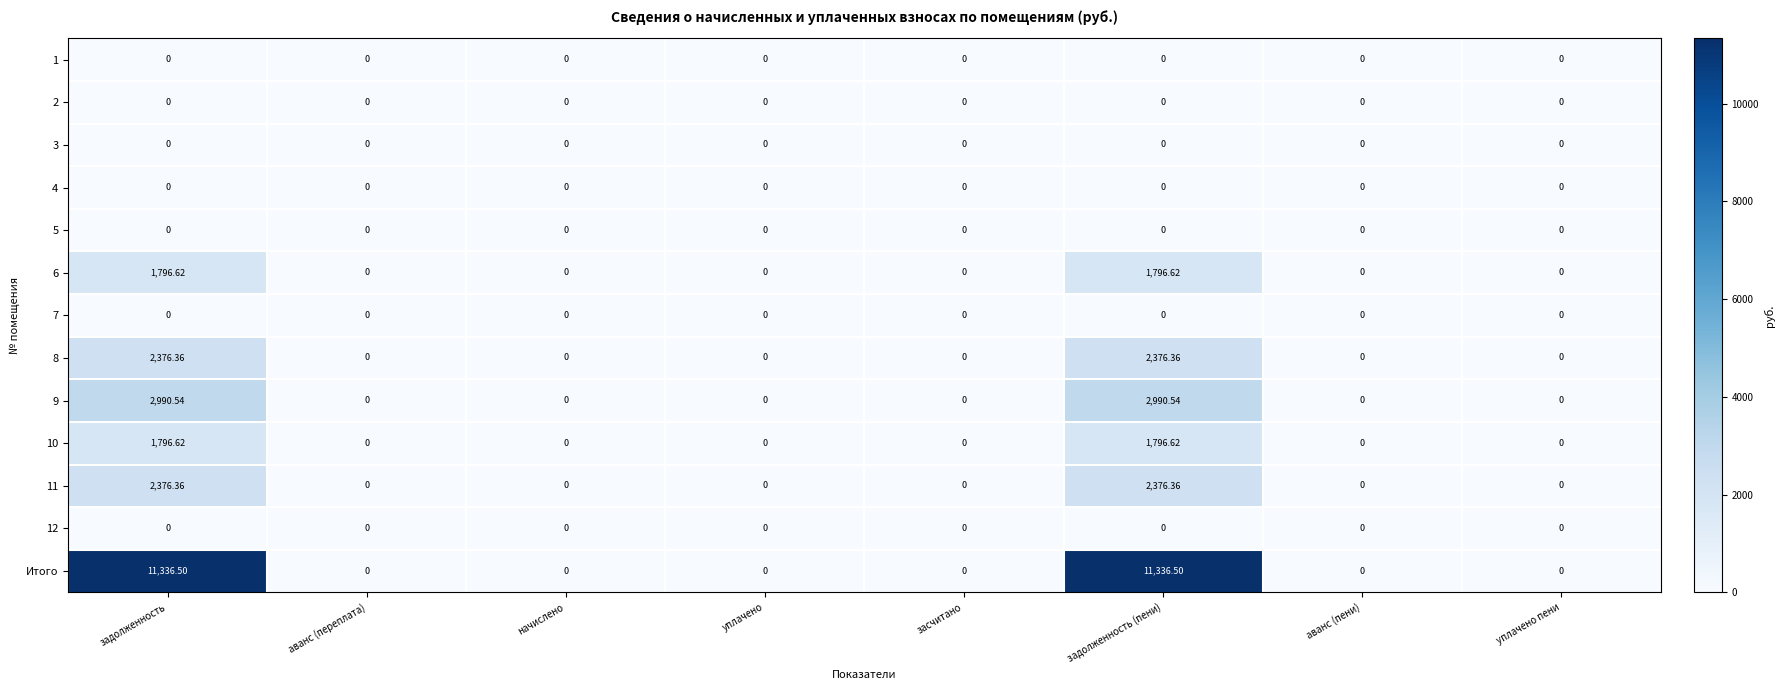

What is the maximum value shown in the chart?

11336.5